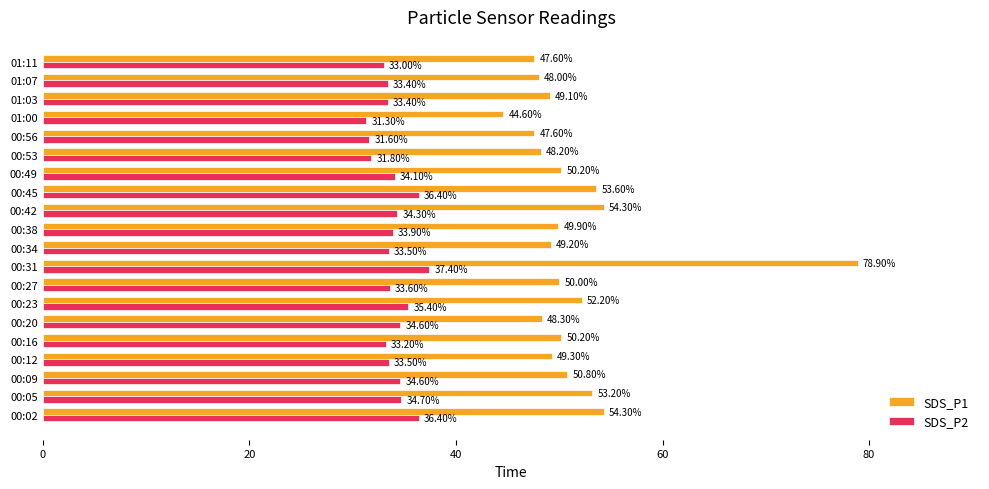

Between 00:02 and 00:53, which series saw the biggest shift?

SDS_P1